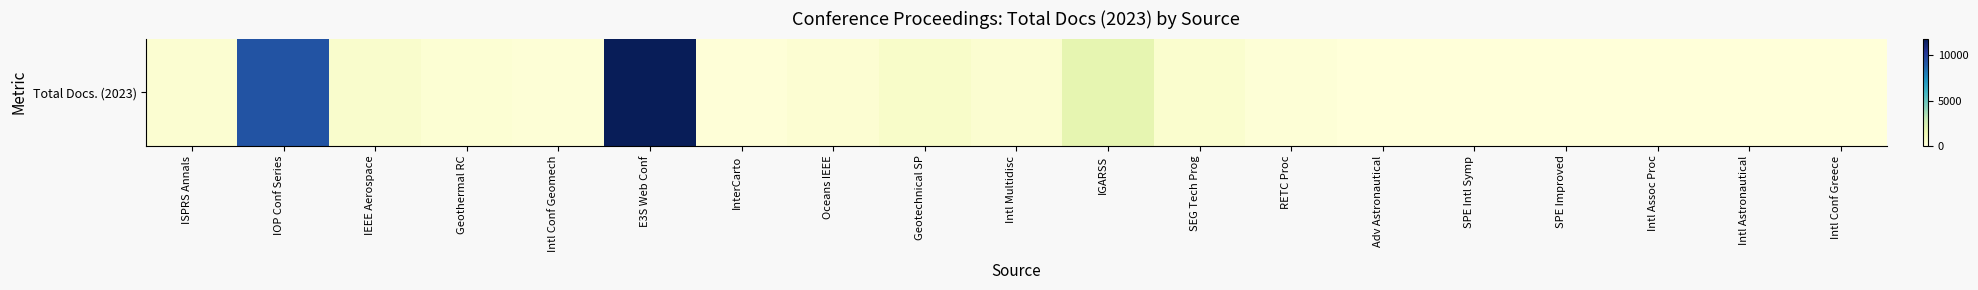

List the labels in order of value, largest first.

E3S Web Conf, IOP Conf Series, IGARSS, Geotechnical SP, IEEE Aerospace, SEG Tech Prog, Intl Multidisc, ISPRS Annals, Oceans IEEE, Geothermal RC, Intl Conf Geomech, RETC Proc, InterCarto, Adv Astronautical, SPE Intl Symp, SPE Improved, Intl Assoc Proc, Intl Astronautical, Intl Conf Greece